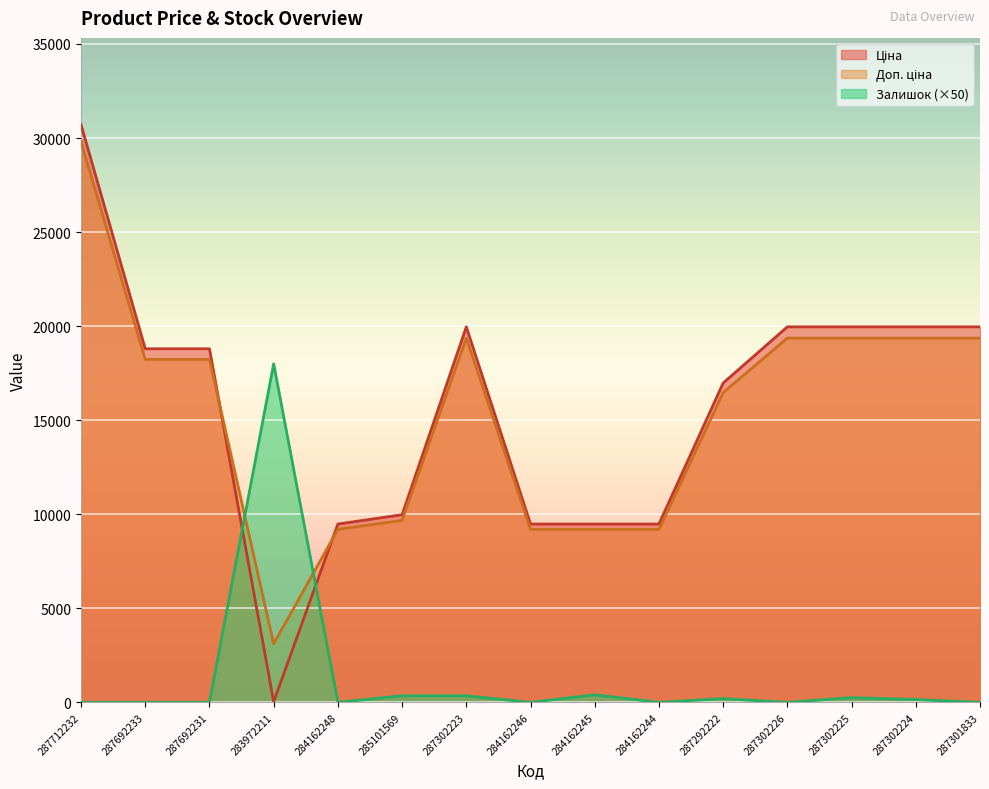

Rank the series by their maximum value, from highest to lowest.

Ціна, Доп. ціна, Залишок